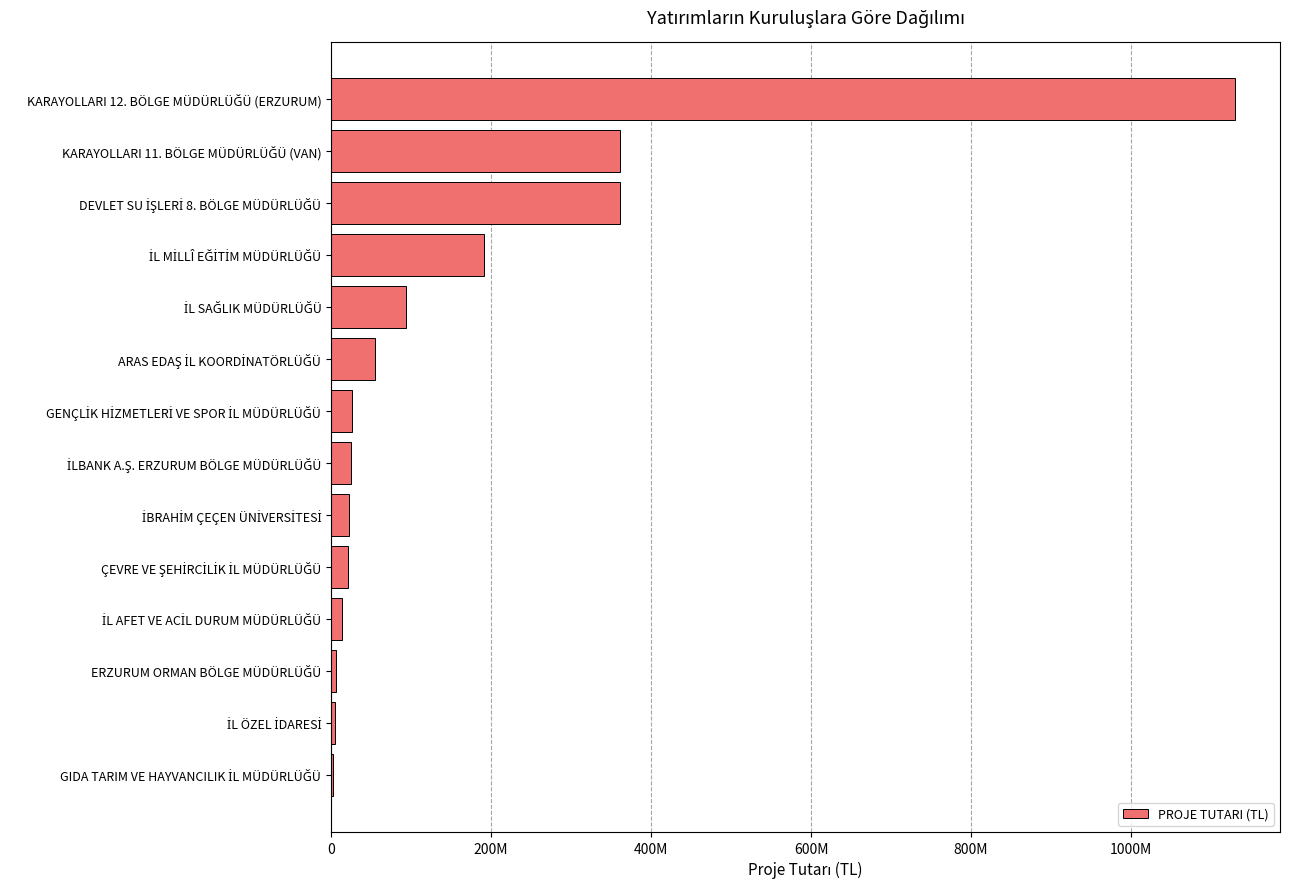

What is the minimum value shown in the chart?

2925719